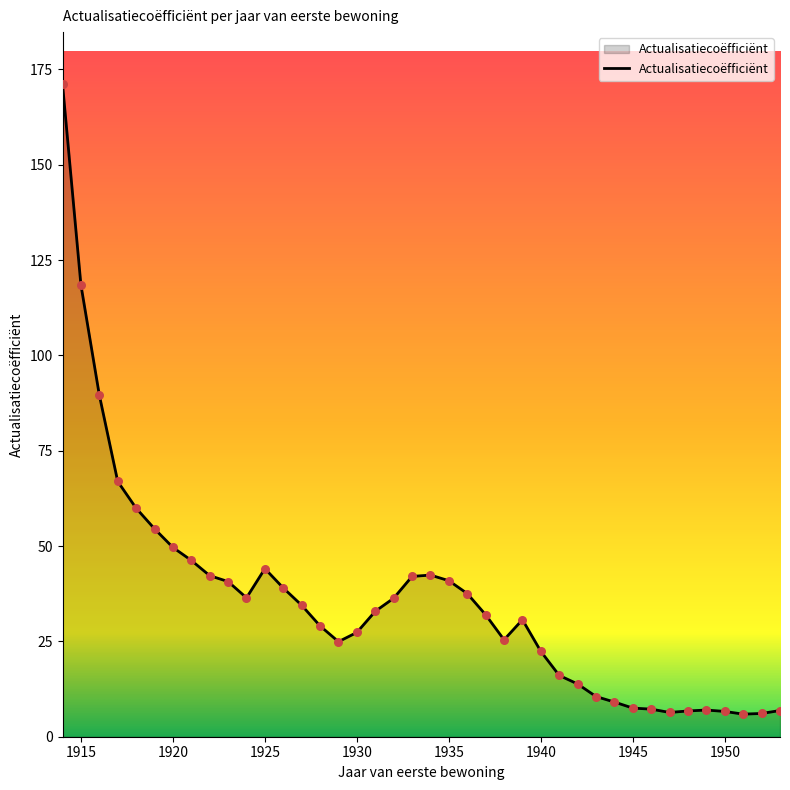

What is the greatest value displayed?

171.1